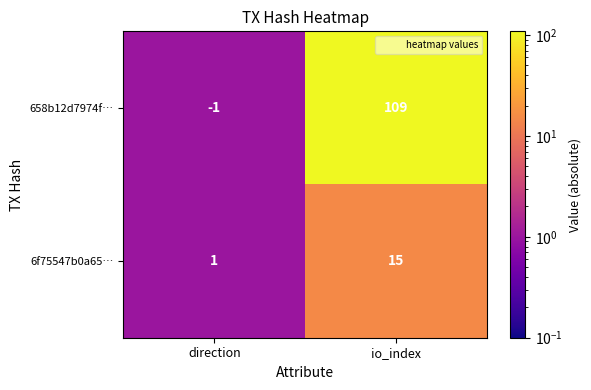

Which series has the widest spread of values?

658b12d7974f…